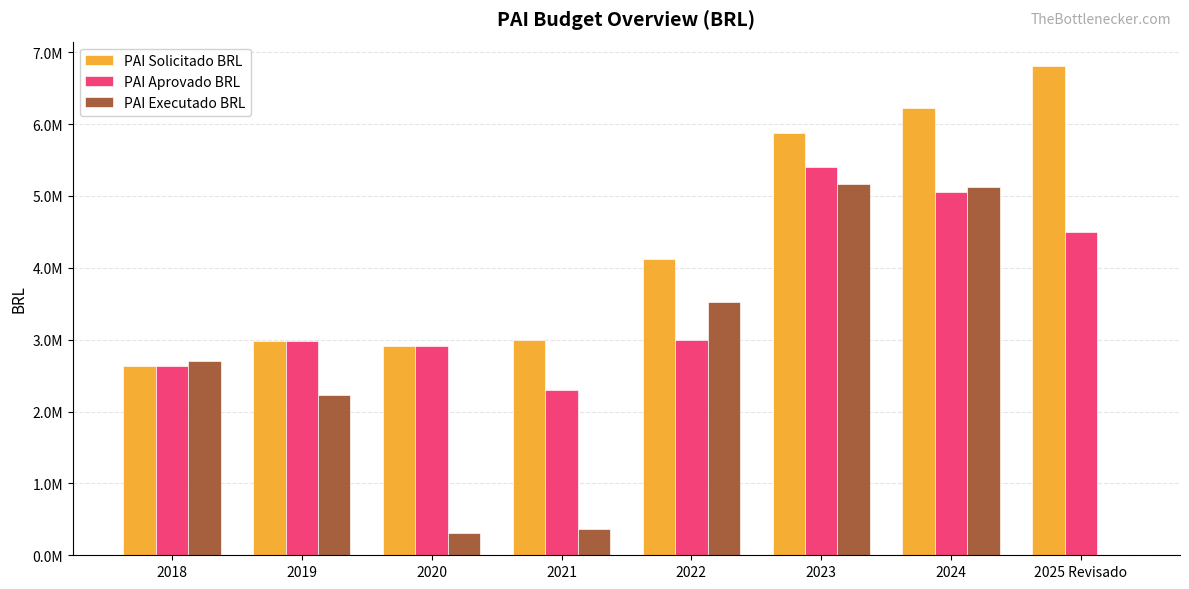

Which series has the widest spread of values?

PAI Executado BRL